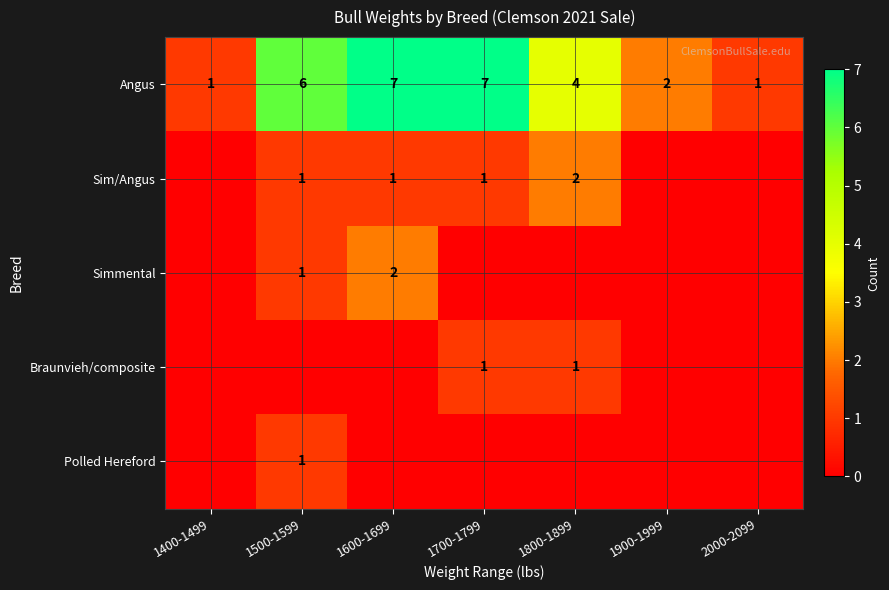

At how many categories does at least one series exceed 6?

2